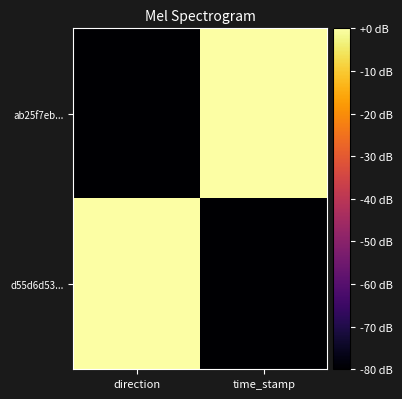

At which category is the sum across all series the highest?

direction